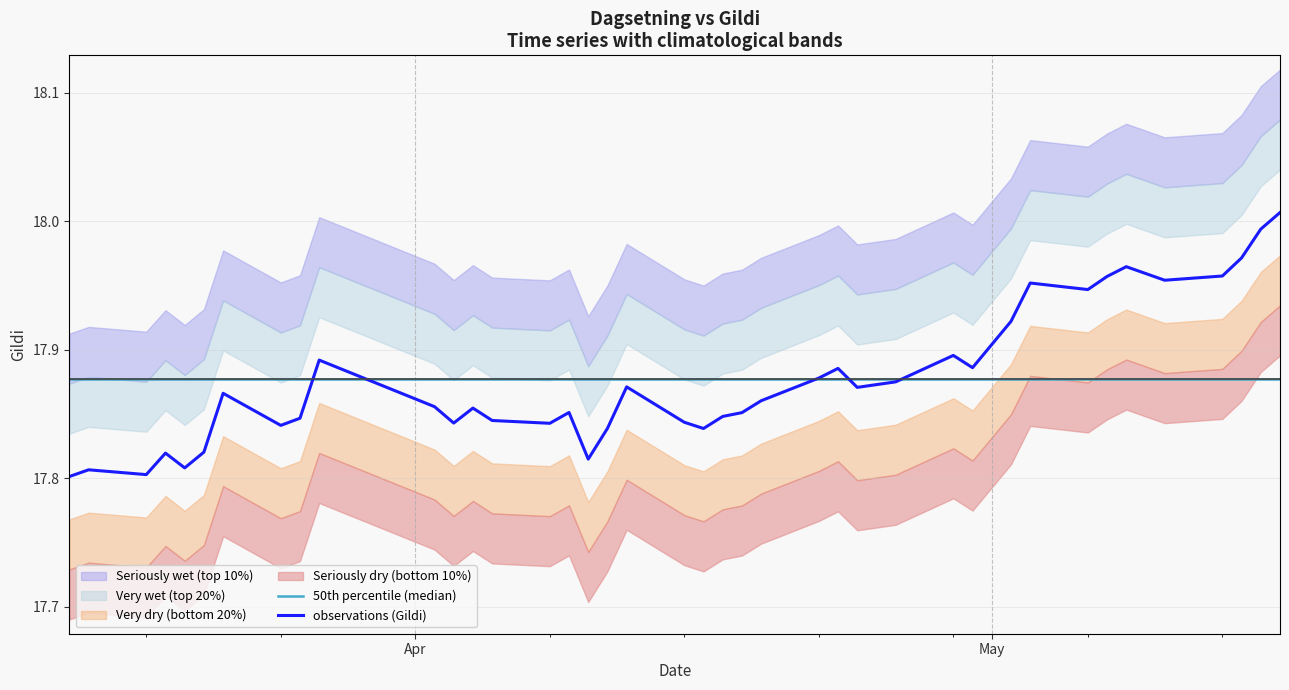

Which series has the largest total across all categories?

50th percentile (median)